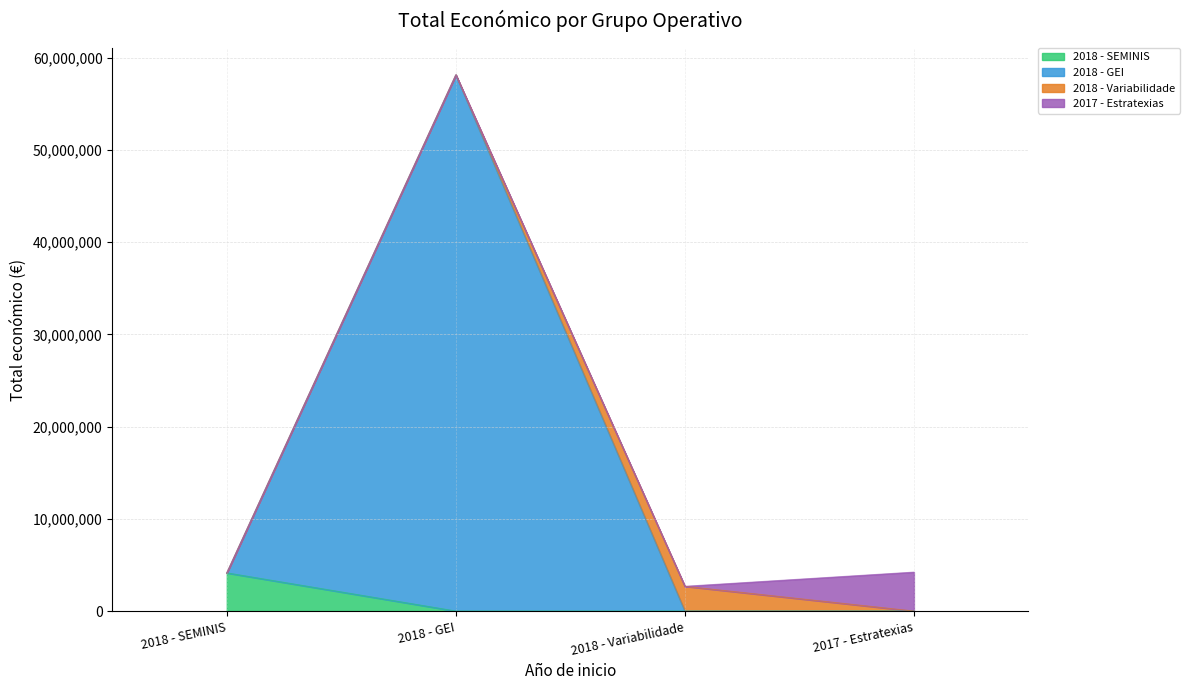

True or false: the data shows 4222425 at 2017 - Estratexias.

True